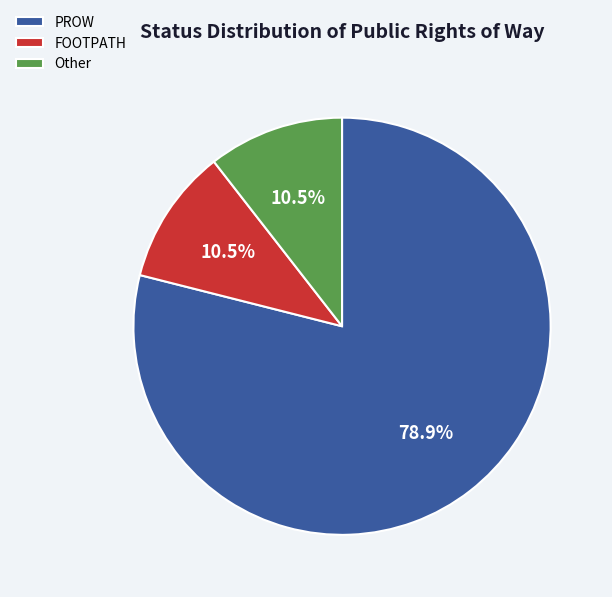

Which slice is the largest?

PROW